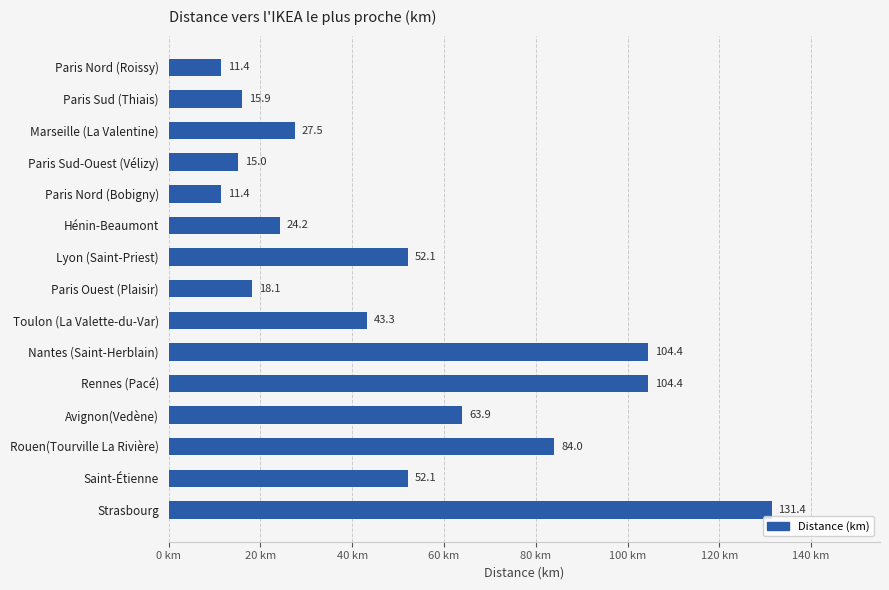

The value at Paris Sud (Thiais) is 15.9. True or false?

True